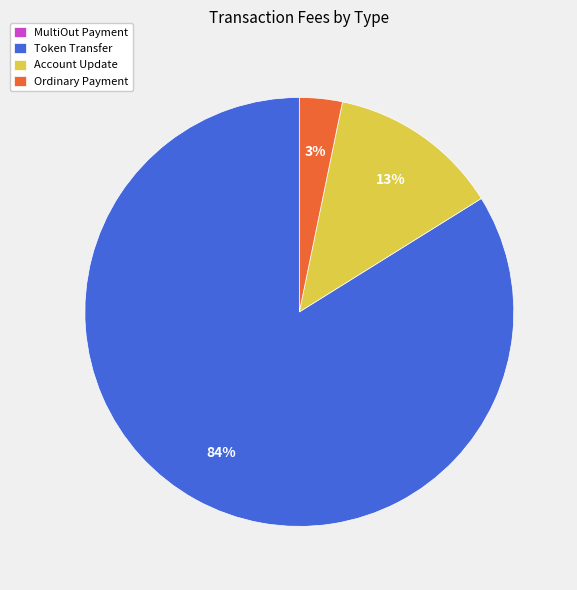

To the nearest percent, what is the combined percentage of Token Transfer and Ordinary Payment?

87%